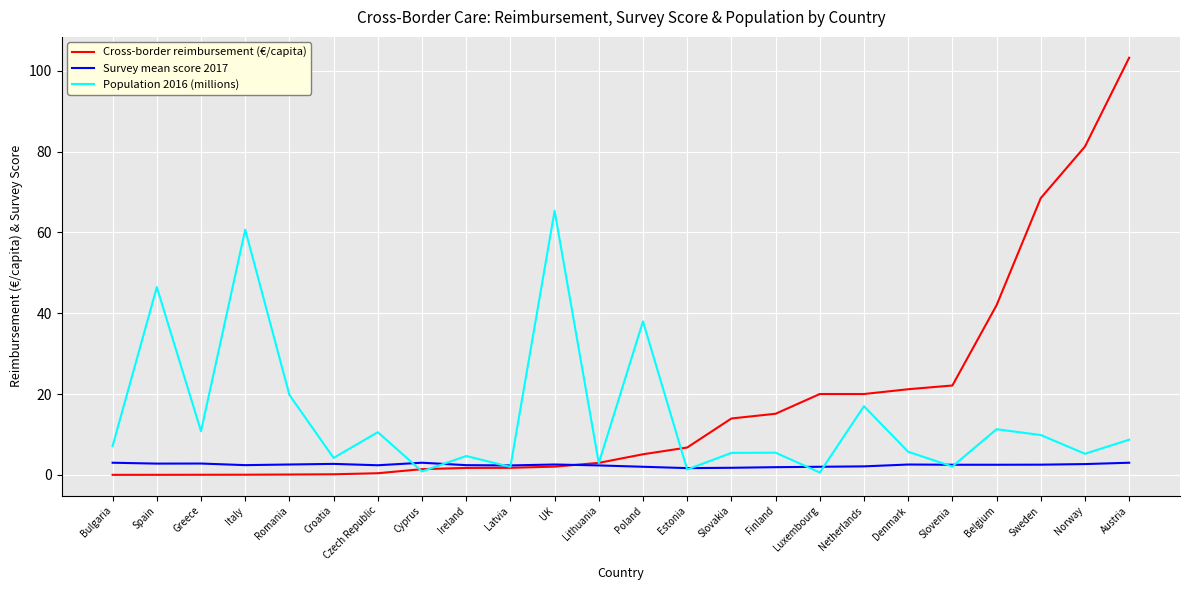

What is the difference between the Cross-border reimbursement (€/capita) values at Poland and Cyprus?

3.7